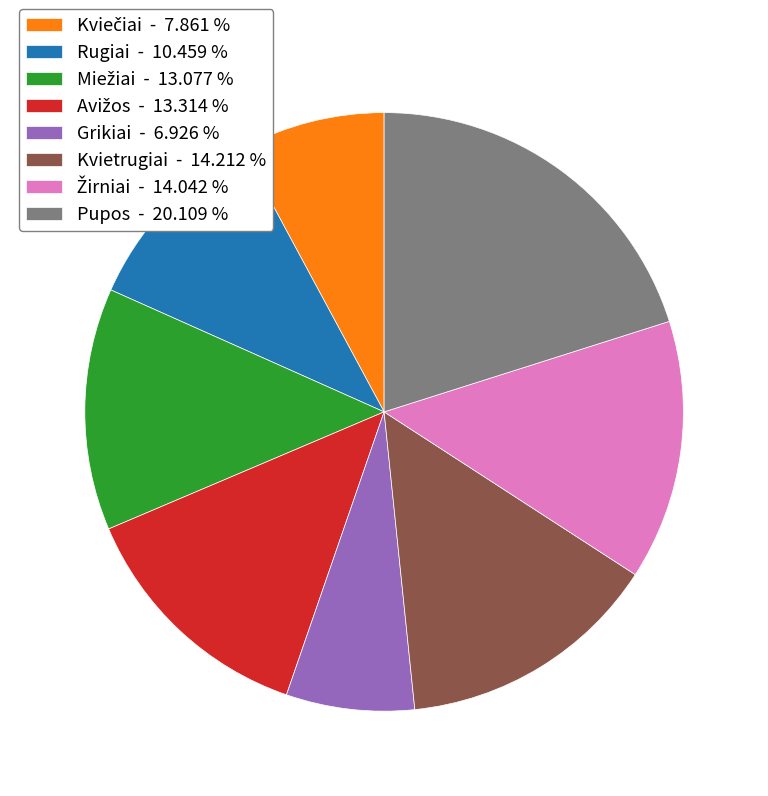

Is there a majority slice in this chart?

No